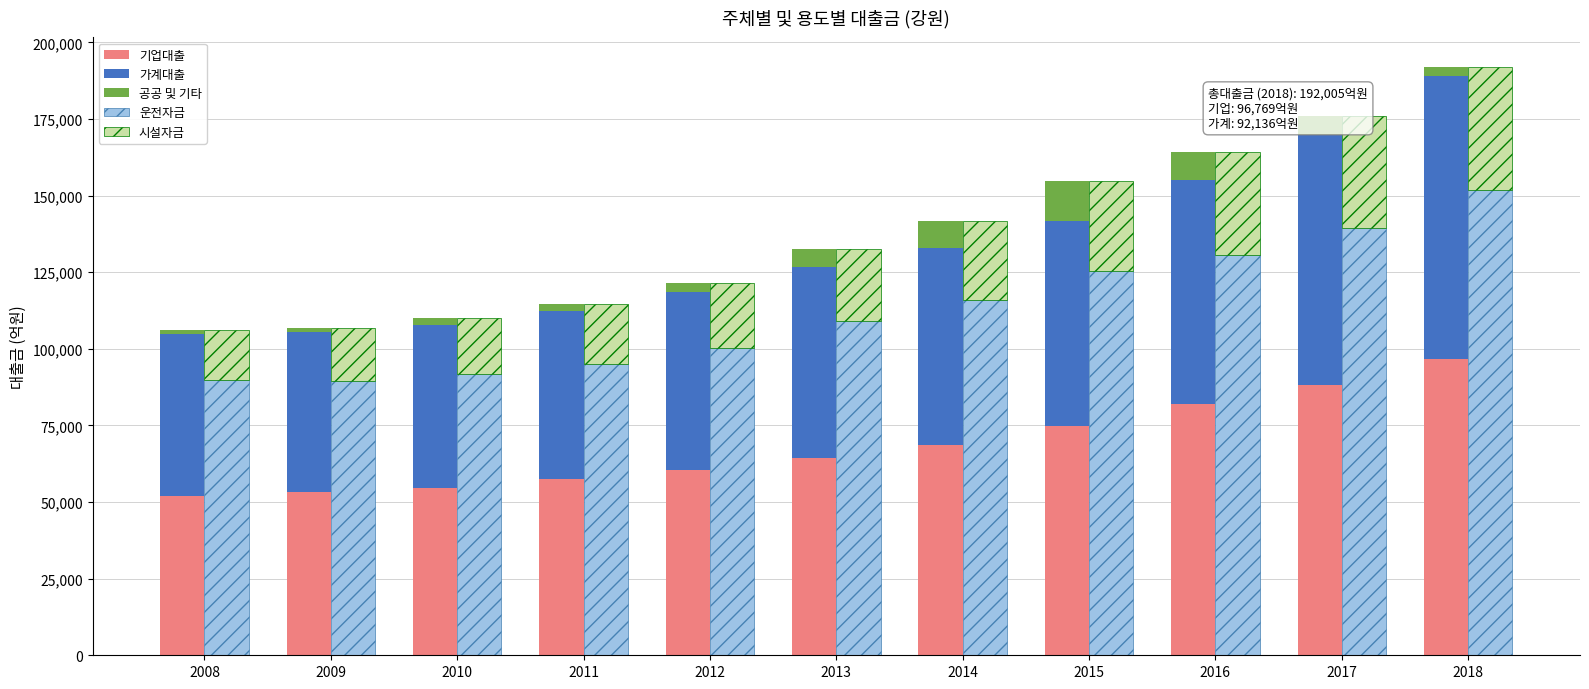

Reading left to right, extract all data points from this chart.

기업대출: 2008=51860.0	2009=53410.7	2010=54514.0	2011=57481.5	2012=60306.6	2013=64410.3	2014=68683.8	2015=74660.4	2016=82089.9	2017=88126.3	2018=96769.4
가계대출: 2008=53016.7	2009=51945.1	2010=53117.2	2011=54766.0	2012=58266.2	2013=62411.7	2014=64300.0	2015=66905.9	2016=72925.9	2017=81677.9	2018=92136.1
공공 및 기타: 2008=1391.2	2009=1520.0	2010=2274.6	2011=2336.2	2012=2869.9	2013=5776.9	2014=8863.7	2015=13082.7	2016=9138.5	2017=6071.8	2018=3099.9
운전자금: 2008=89978.2	2009=89365.9	2010=91766.7	2011=94991.7	2012=100324.6	2013=108958.9	2014=115810.4	2015=125337.4	2016=130674.0	2017=139434.8	2018=151827.2
시설자금: 2008=16289.7	2009=17509.9	2010=18139.1	2011=19591.9	2012=21118.1	2013=23640.0	2014=26037.0	2015=29311.6	2016=33480.3	2017=36441.2	2018=40178.1